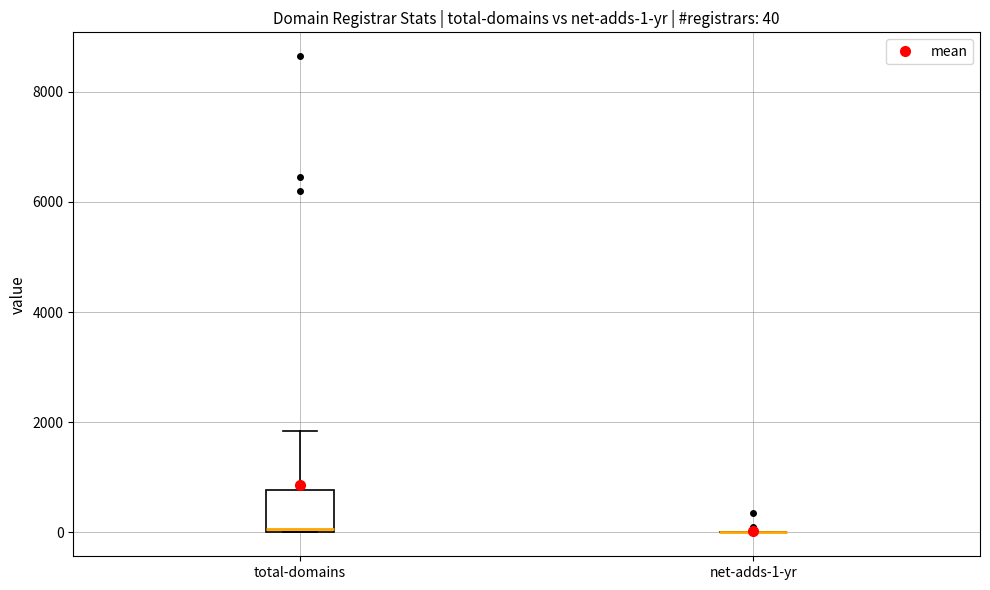

Comparing the boxes themselves (not the whiskers), which one is the tallest?

total-domains